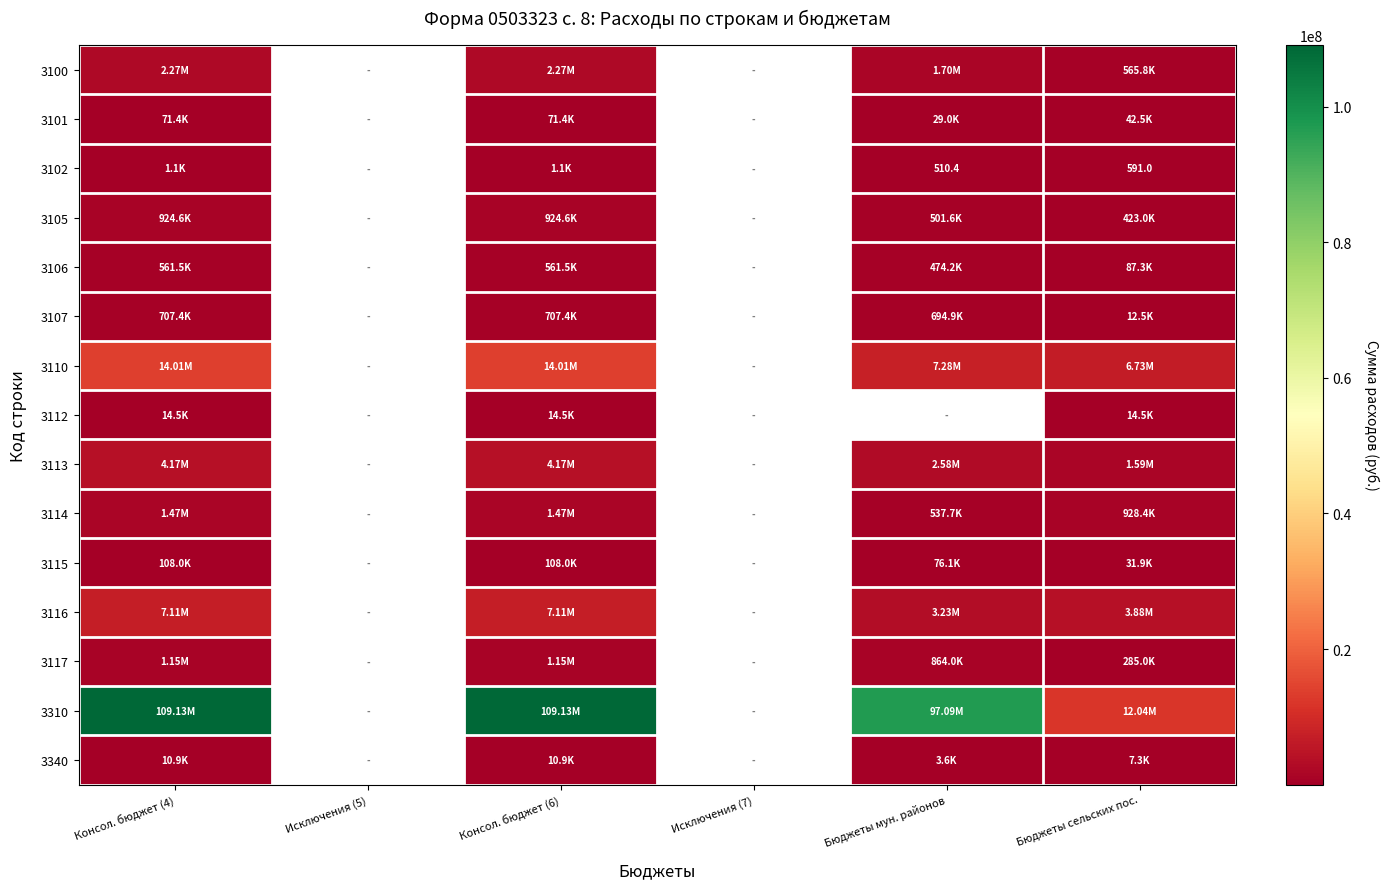

Is the value of 3106 at Исключения (7) greater than the value of 3112 at Консол. бюджет (6)?

No